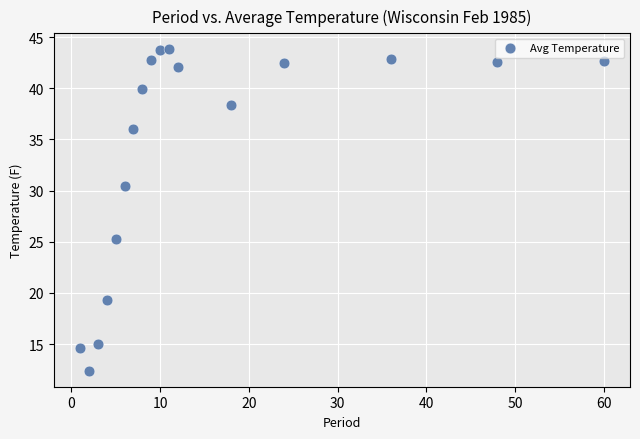

What is the range of X values (max minus min)?

59.0